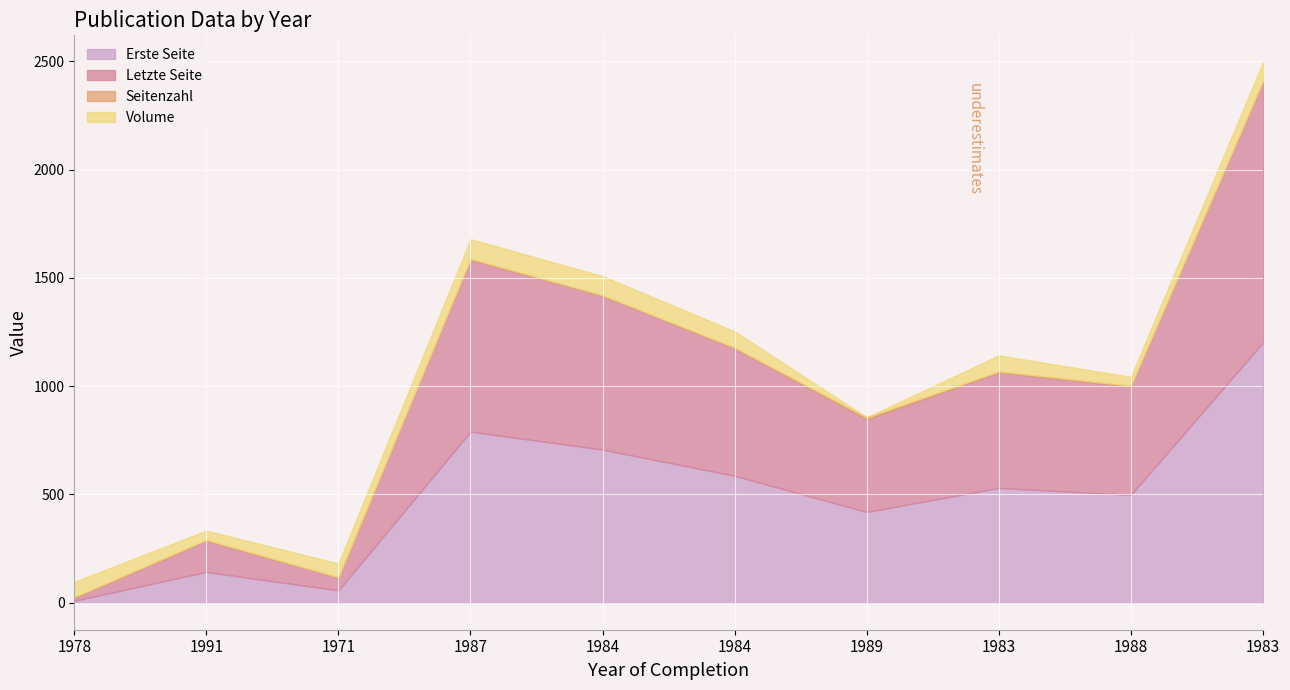

In Erste Seite, how many points are lower than both neighbors (excluding endpoints)?

3